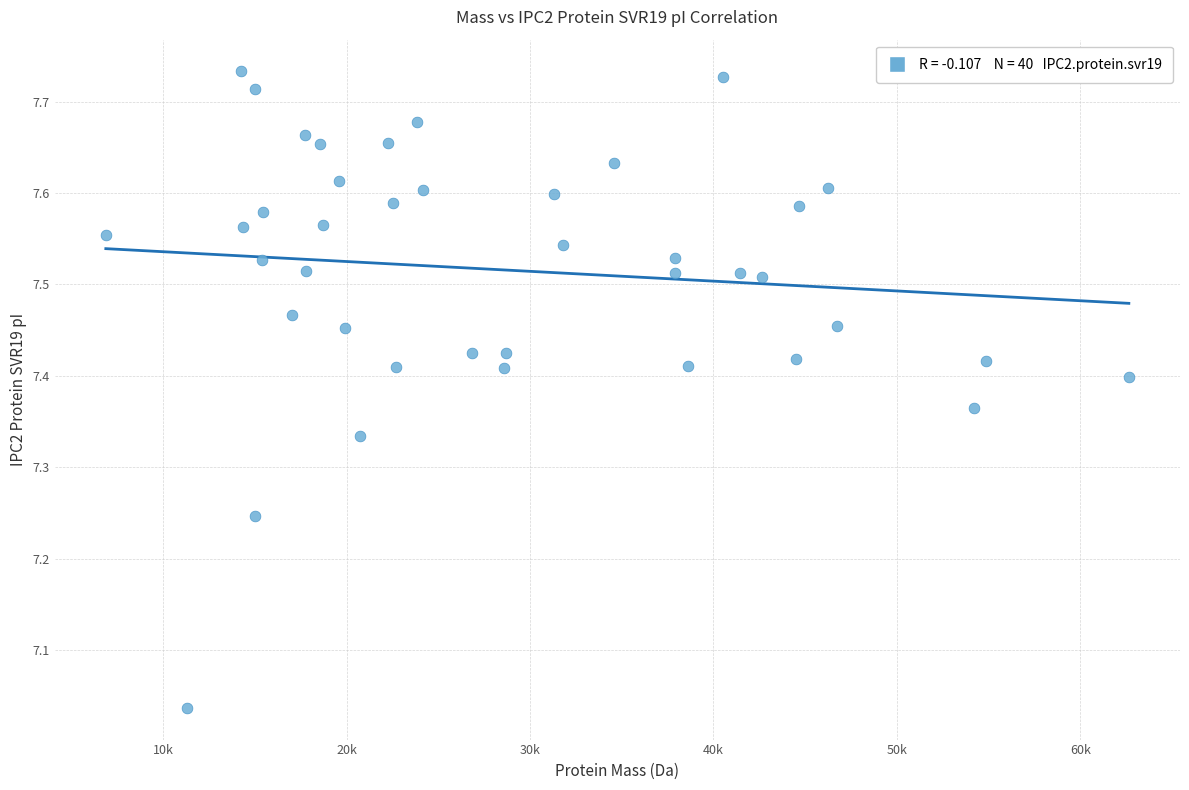

What is the range of Y values (max minus min)?

0.7